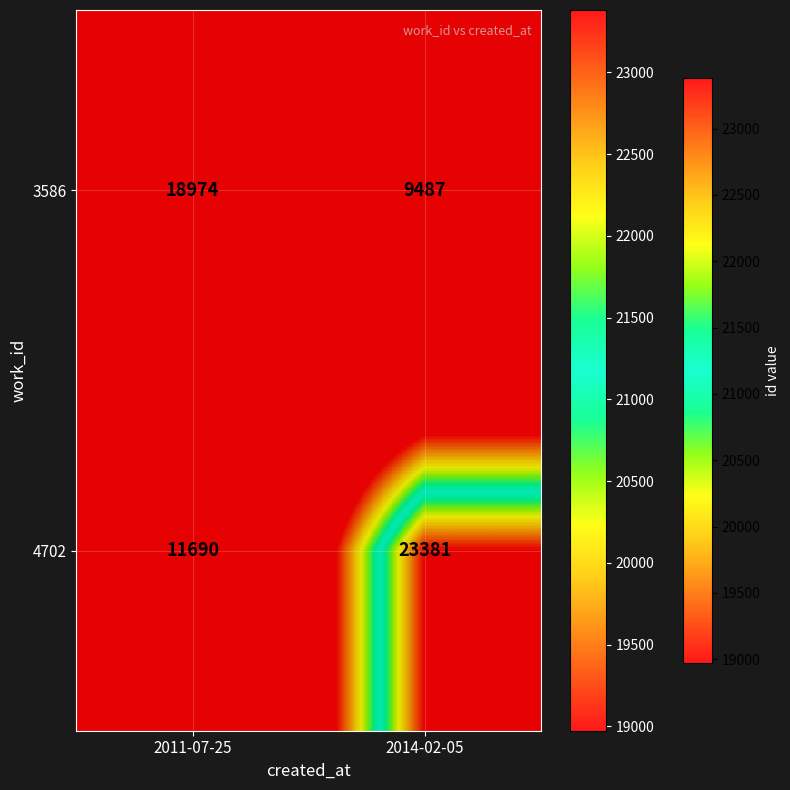

True or false: 4702 has a value of 40913 at 2014-02-05.

False